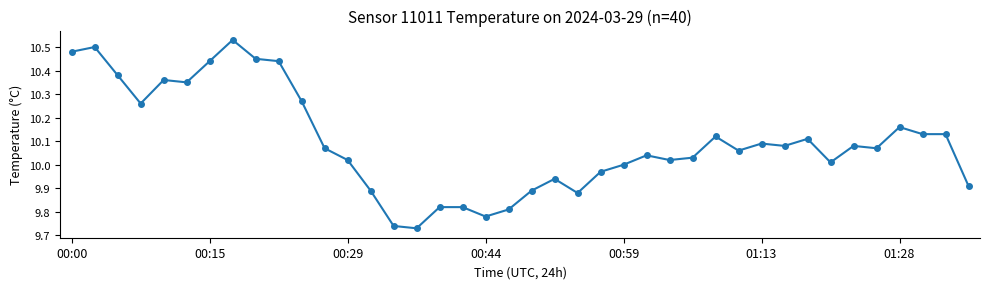

What is the difference between the maximum and second lowest values?

0.8